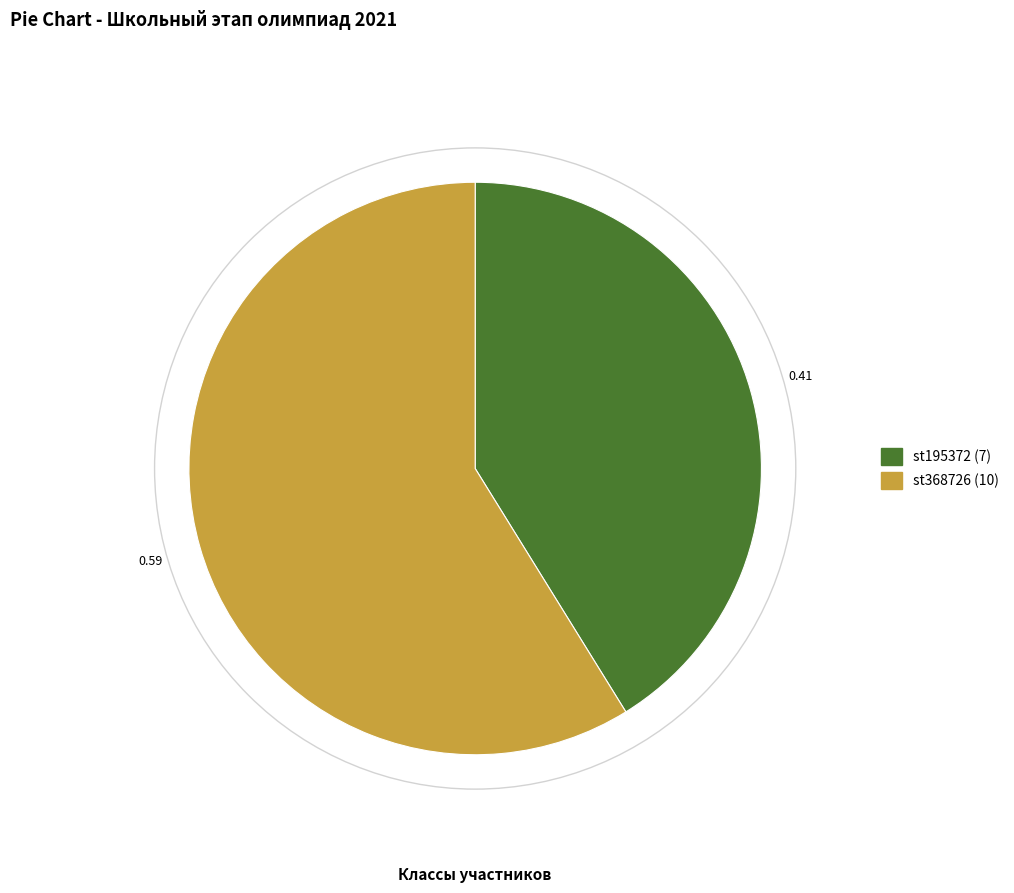

How many slices are in this pie chart?

2